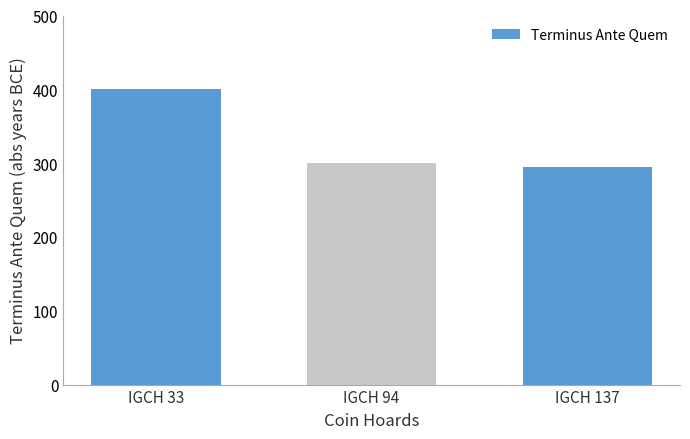

At which category does the chart reach its peak across all series?

IGCH 33